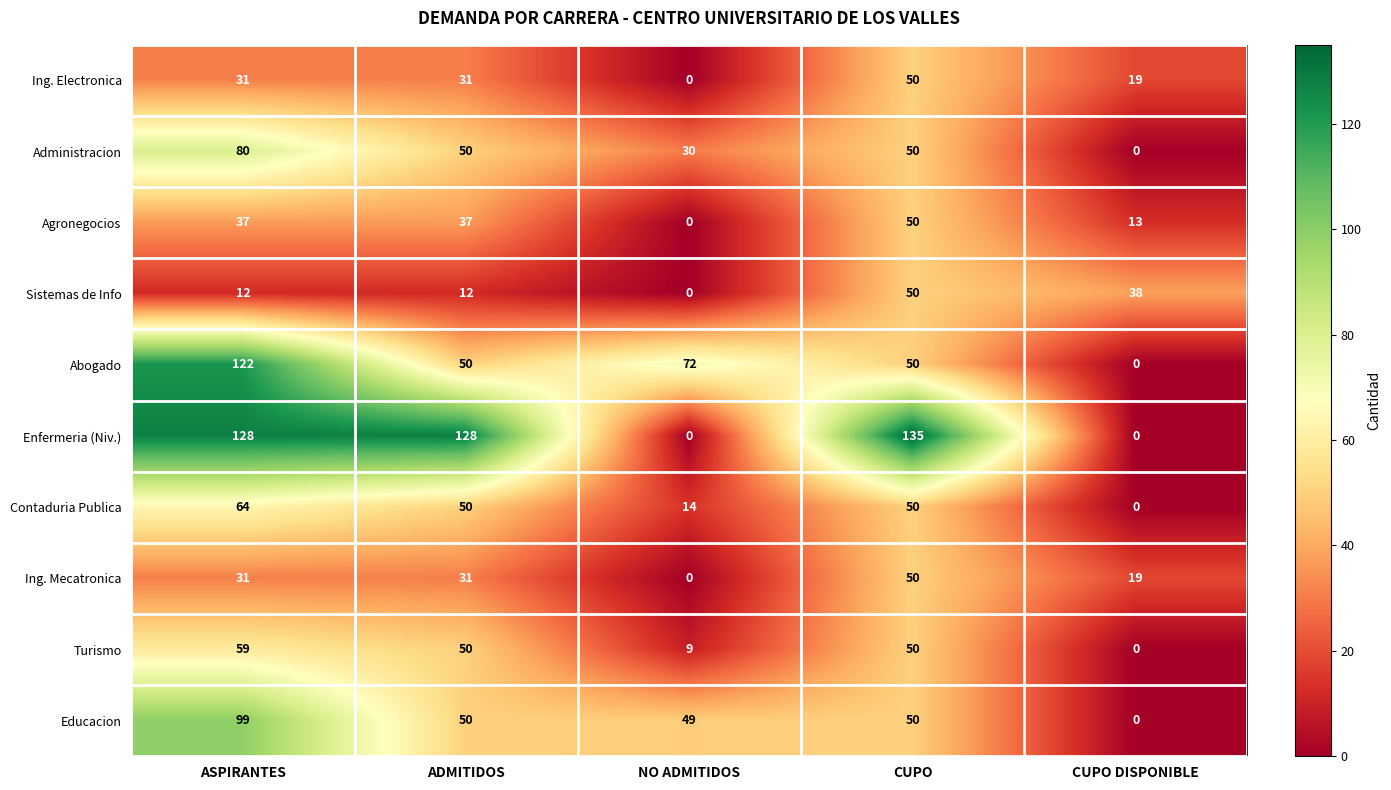

Is it true that Contaduria Publica equals -22 at CUPO DISPONIBLE?

False